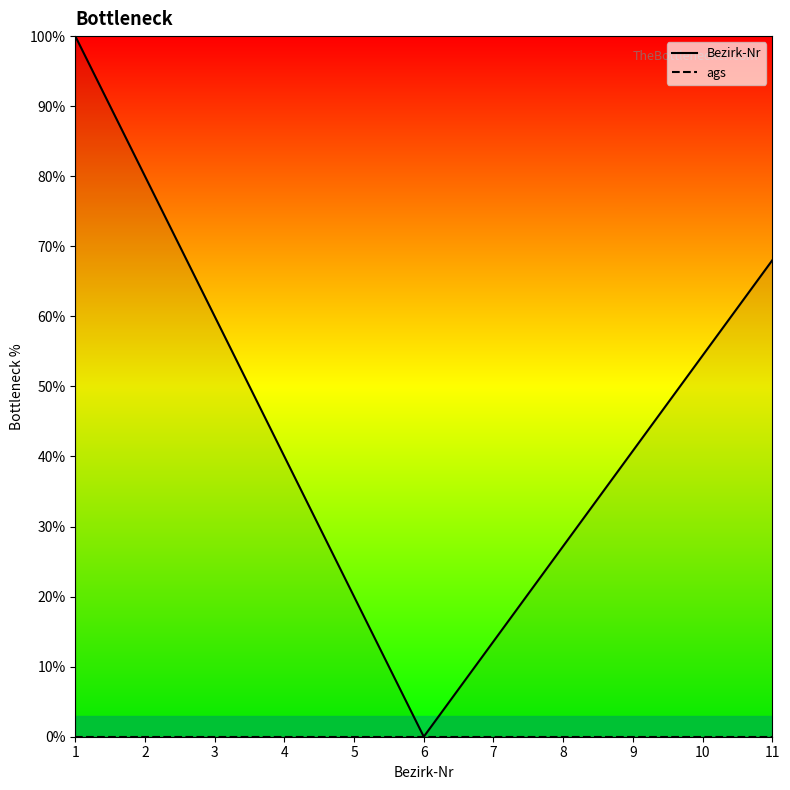

Reading left to right, transcribe all the data shown in this chart.

Bezirk-Nr: 1=100.0	2=80.0	3=60.0	4=40.0	5=20.0	6=0.0	7=13.6	8=27.2	9=40.8	10=54.4	11=68.0
ags: 1=0.0	2=0.0	3=0.0	4=0.0	5=0.0	6=0.0	7=0.0	8=0.0	9=0.0	10=0.0	11=0.0